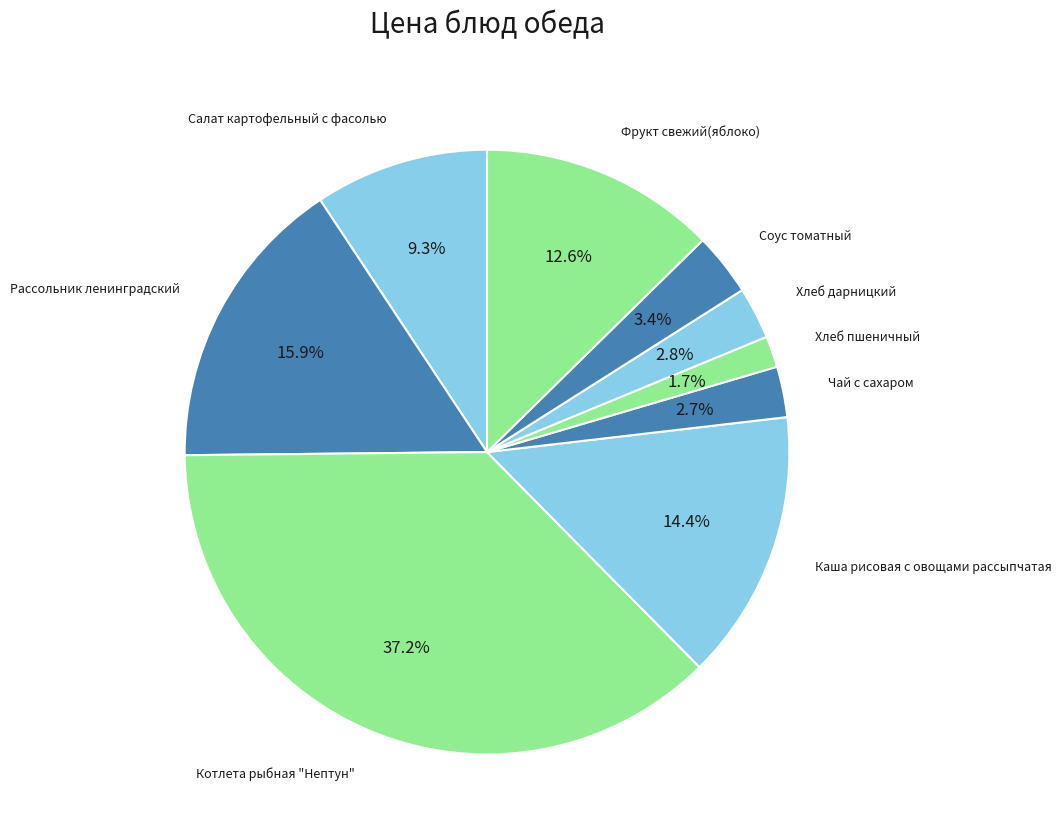

How many slices are in this pie chart?

9